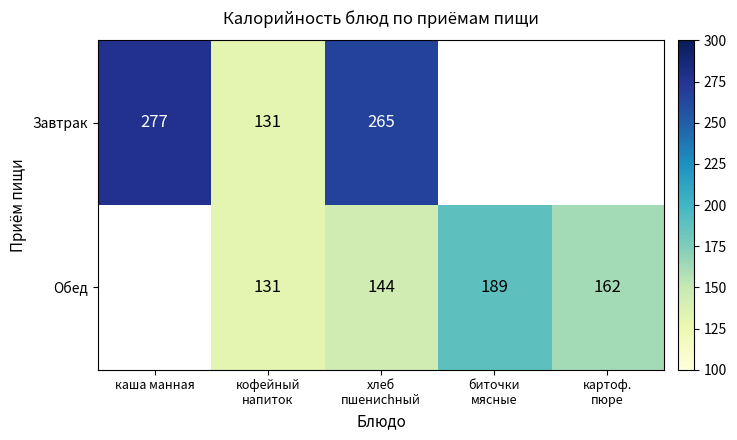

Where is Завтрак nearest to the value 138?

кофейный напиток